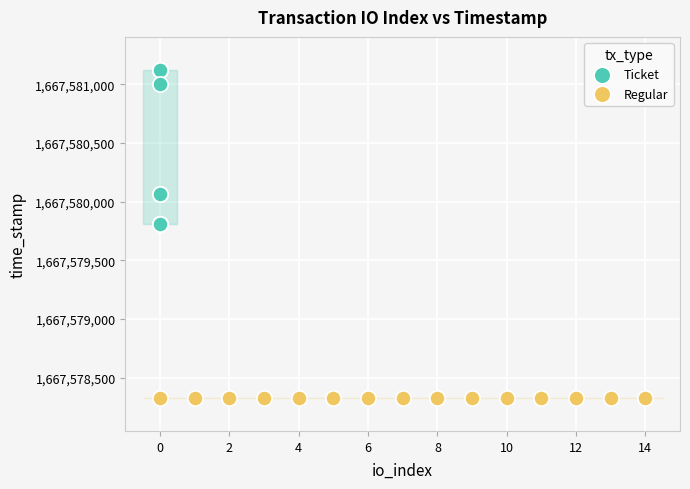

Which series reaches the maximum Y coordinate?

Ticket